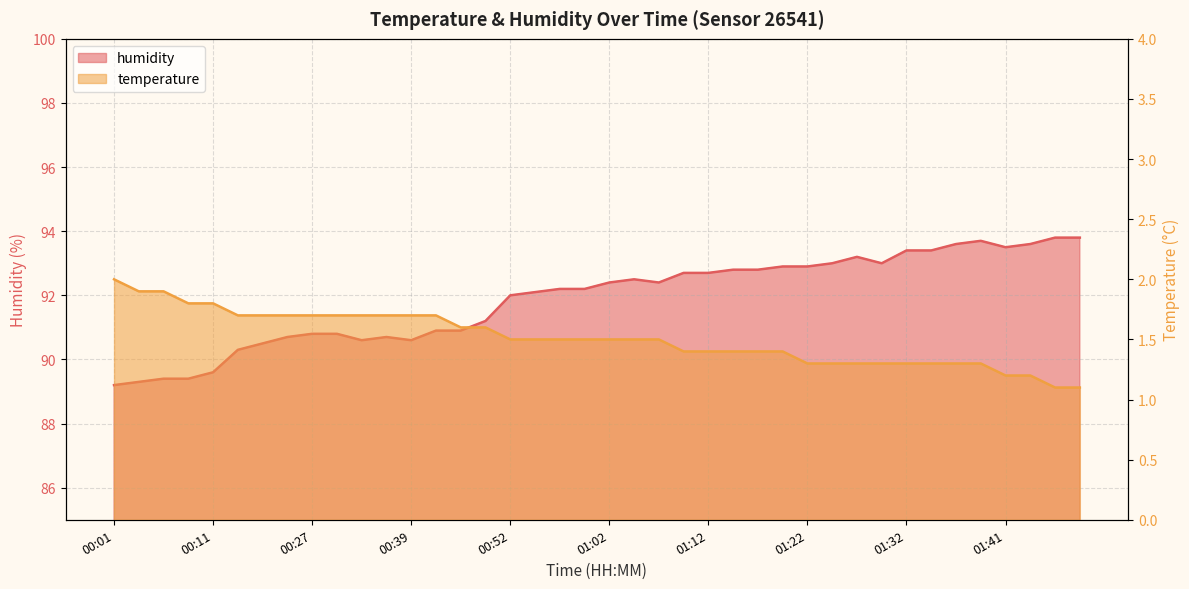

At which category is the sum across all series the highest?

01:39